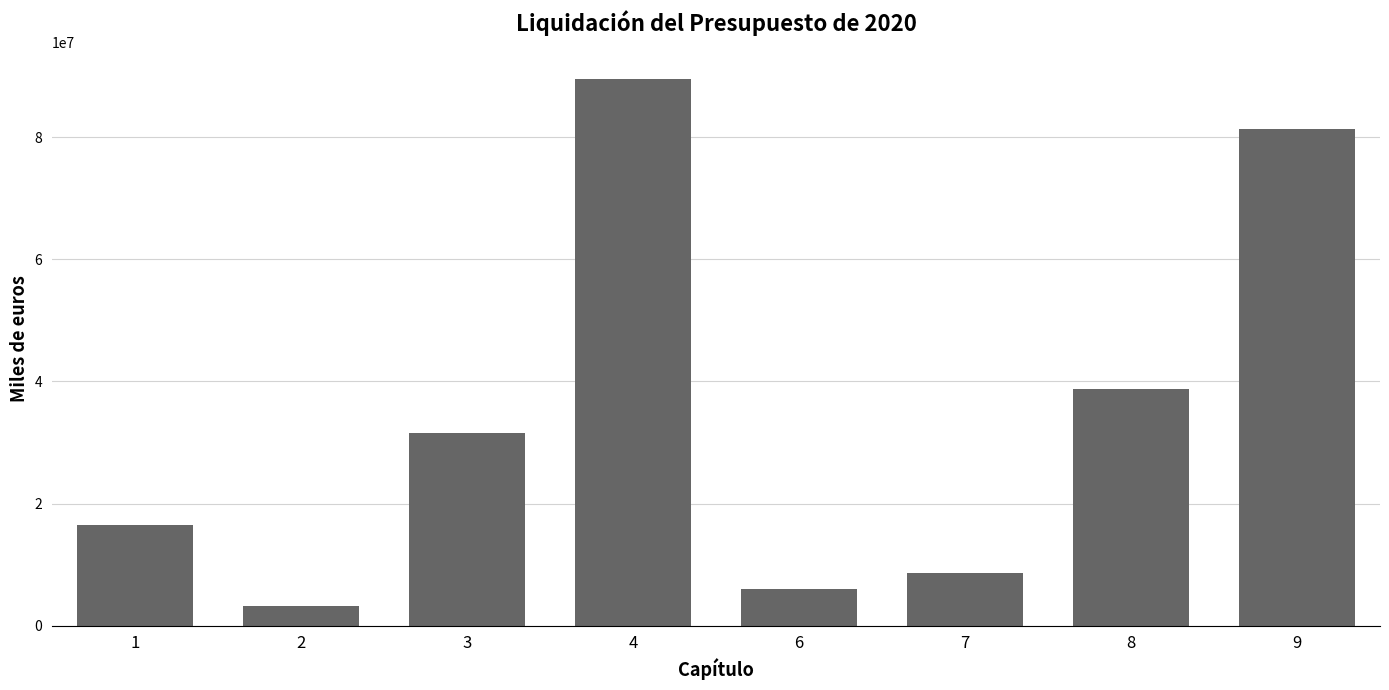

What is the value of the 5th bar from the left?

6052024